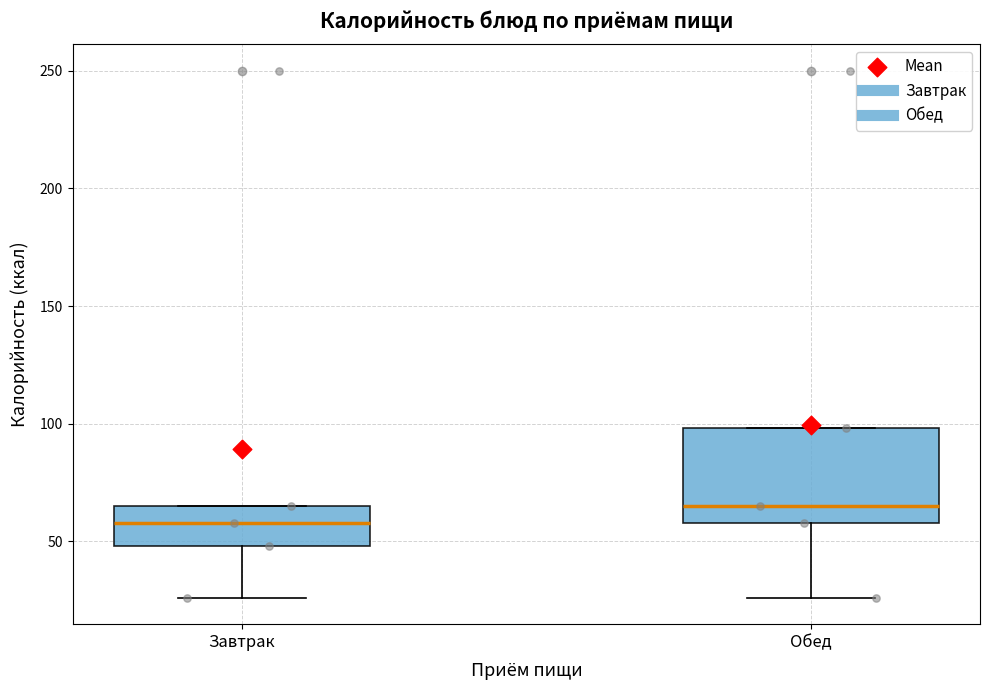

Reading left to right, transcribe this box plot: for each box, give where its median line is, the range the box spans, and where its two whiskers end, as read against the y-axis. The values are not printed on the chart, so give them approximately, as read against the axis.

Завтрак: median 60, box 50 to 65, whiskers 25 to 65
Обед: median 65, box 60 to 100, whiskers 25 to 100